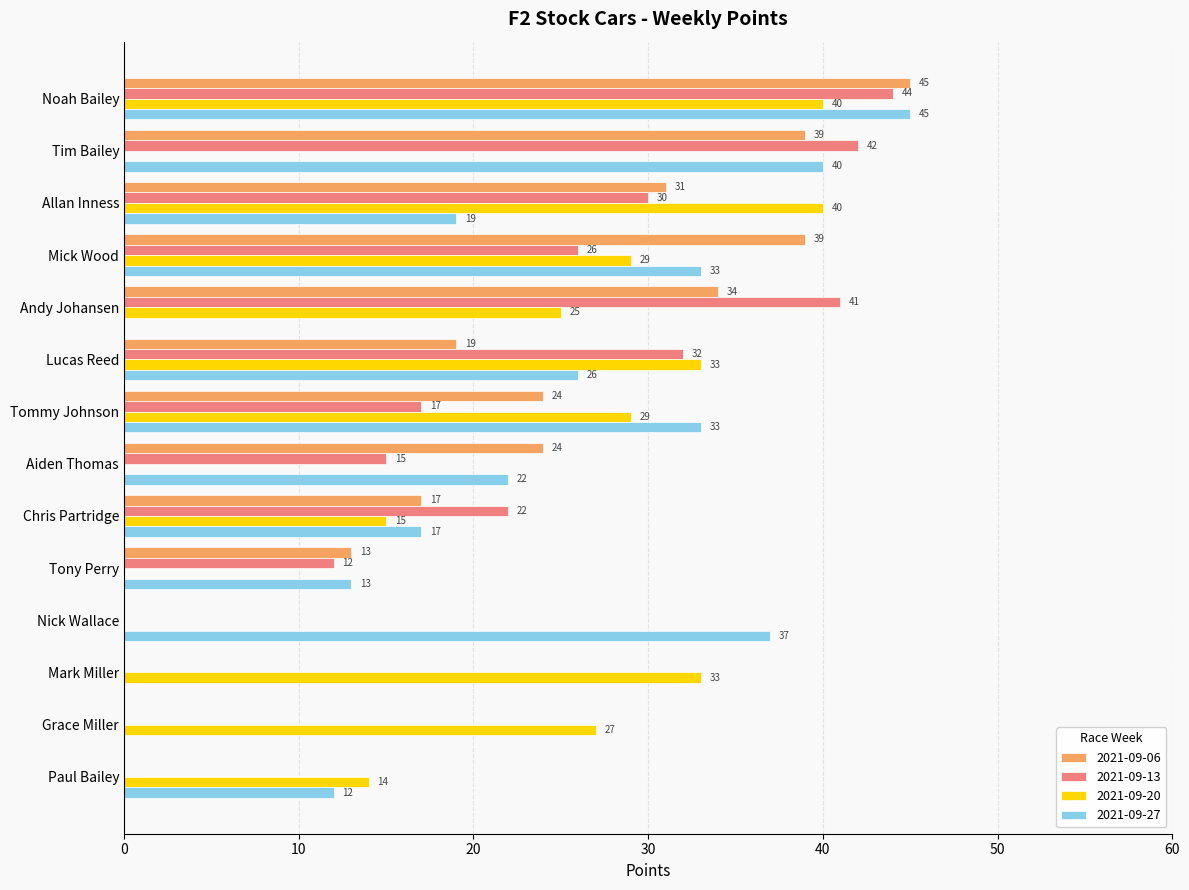

At which category does the chart reach its peak across all series?

Noah Bailey